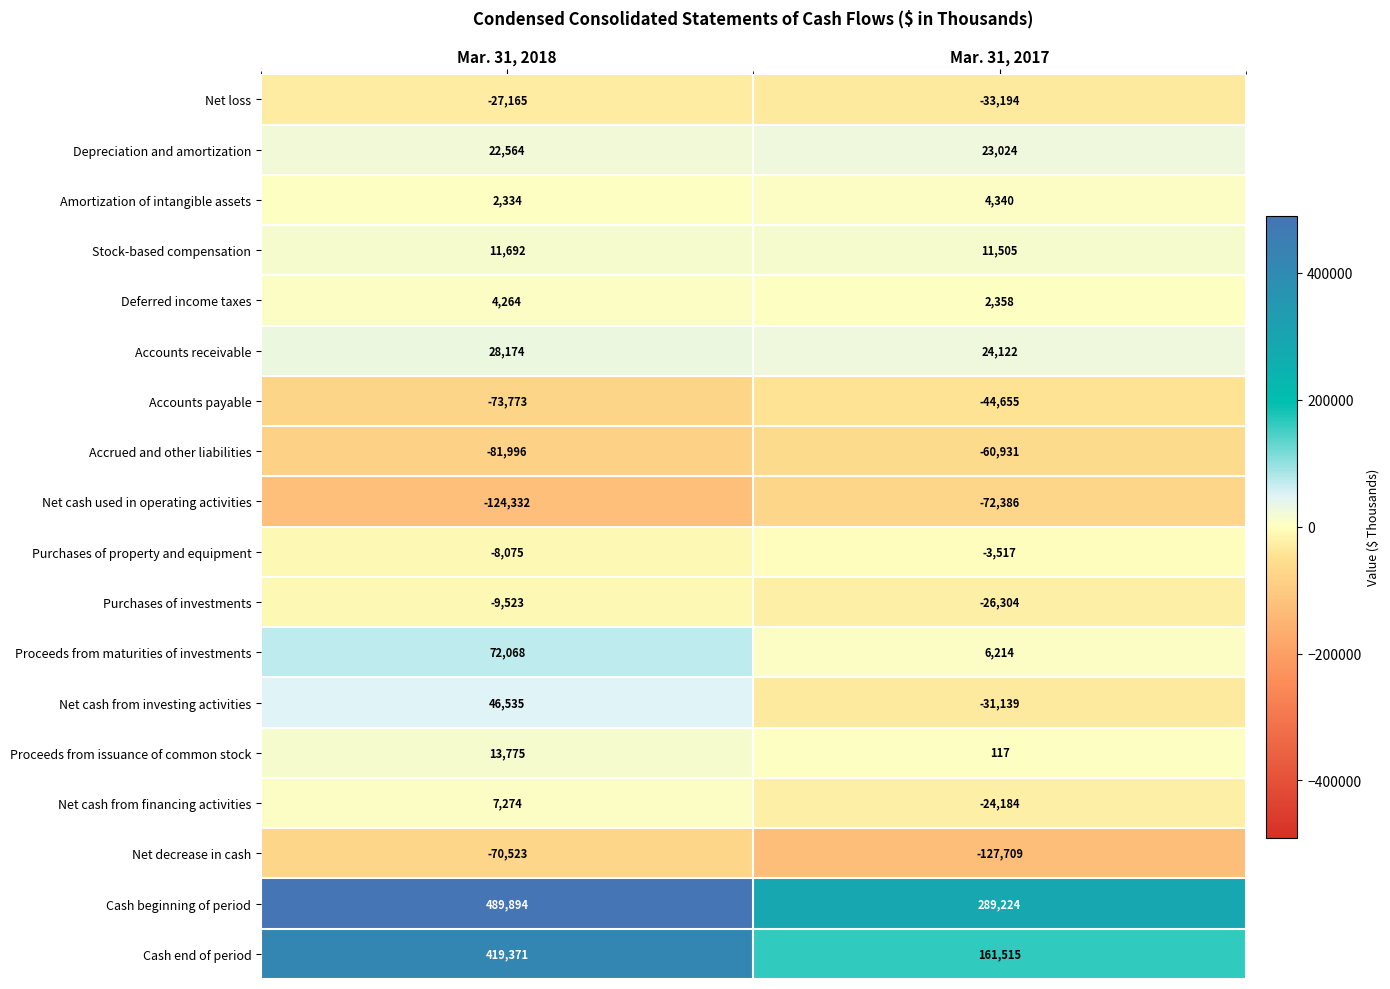

Which series has the largest range (max minus min)?

Cash end of period